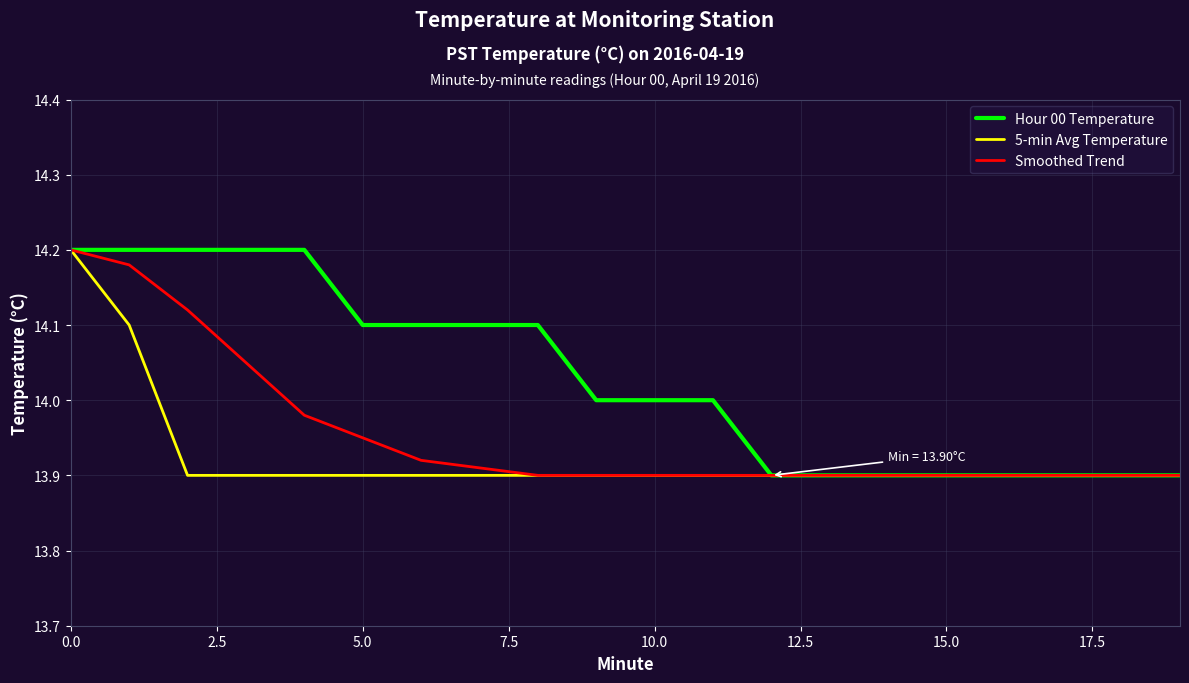

Which series has the largest total across all categories?

Hour 00 Temperature